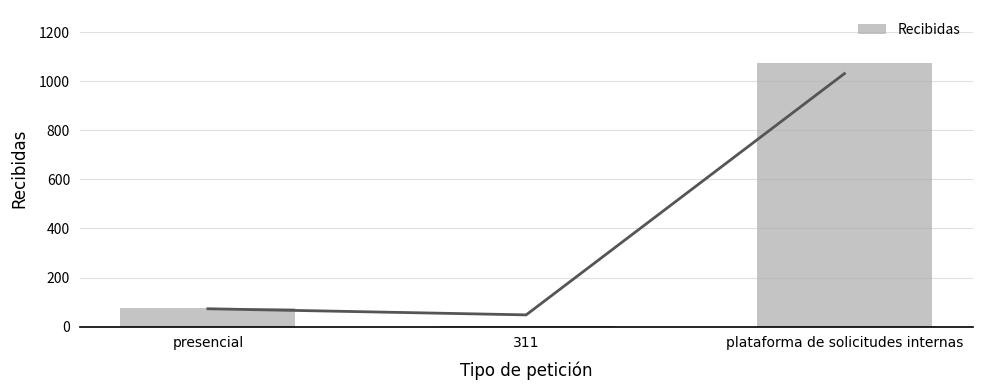

True or false: the data shows 482 at plataforma de solicitudes internas.

False